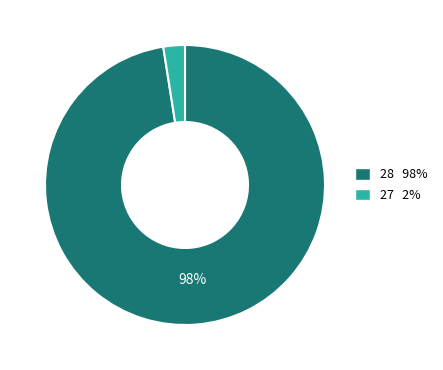

To the nearest percent, what percentage of the pie is 28 98%?

98%